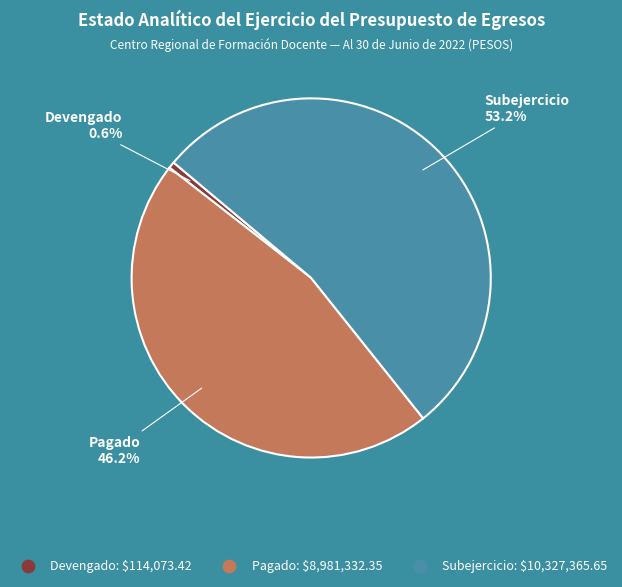

To the nearest percent, what is the combined percentage of Pagado and Devengado?

47%